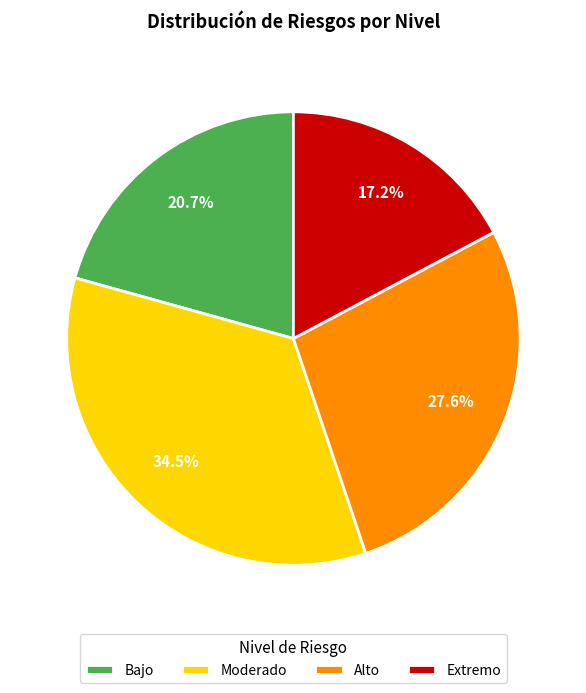

How many slices are in this pie chart?

4